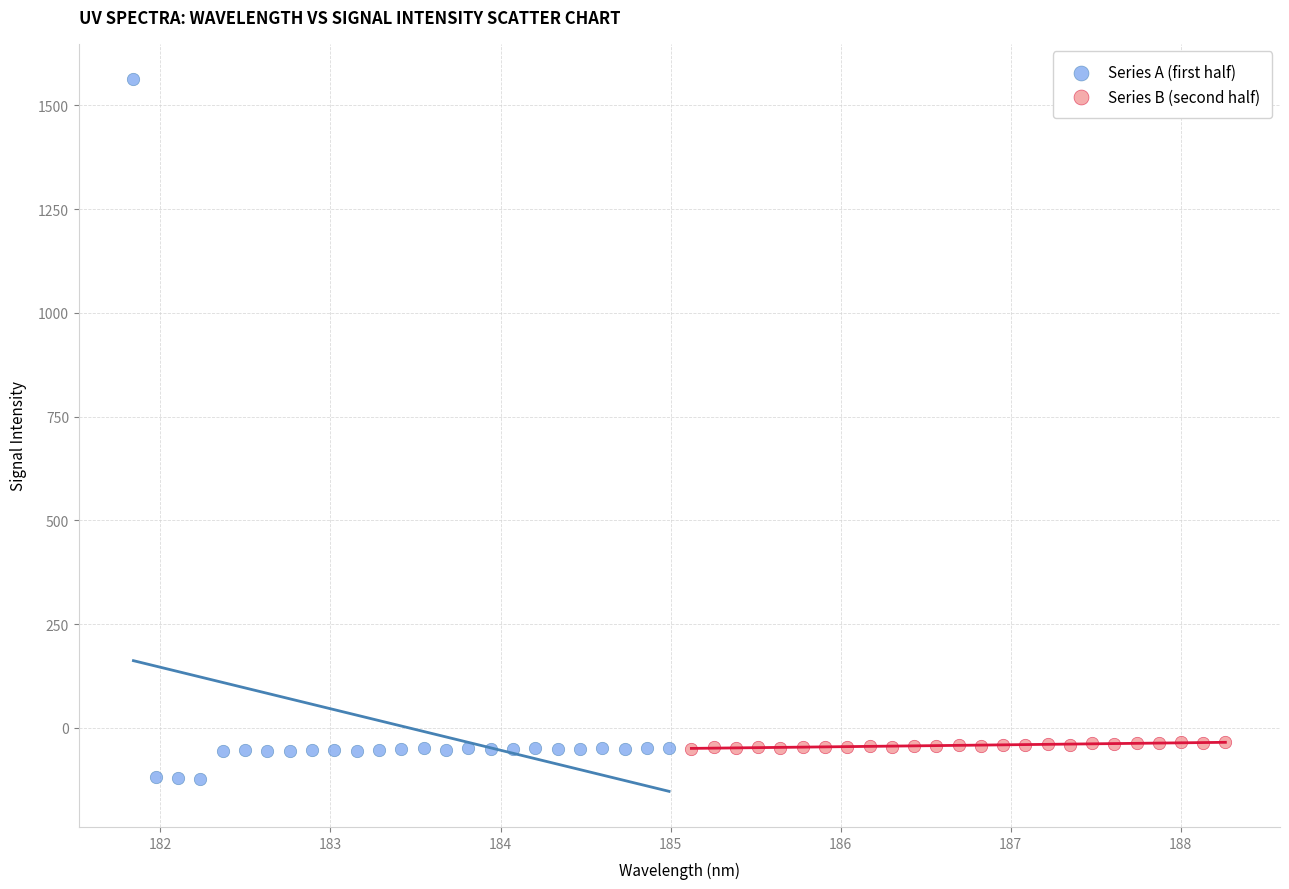

Which series has the largest Y range (max minus min)?

Series A (first half)